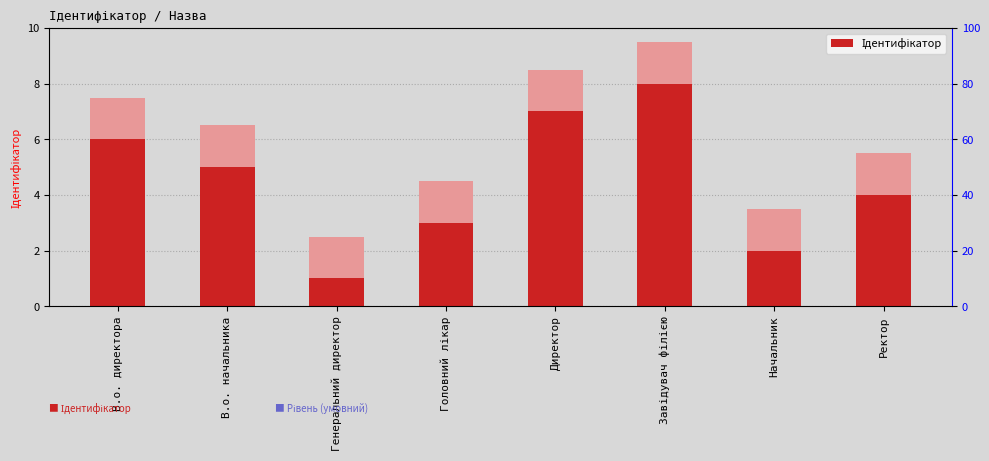

Approximately how many times larger is the value at Головний лікар compared to Завідувач філією?

0.4